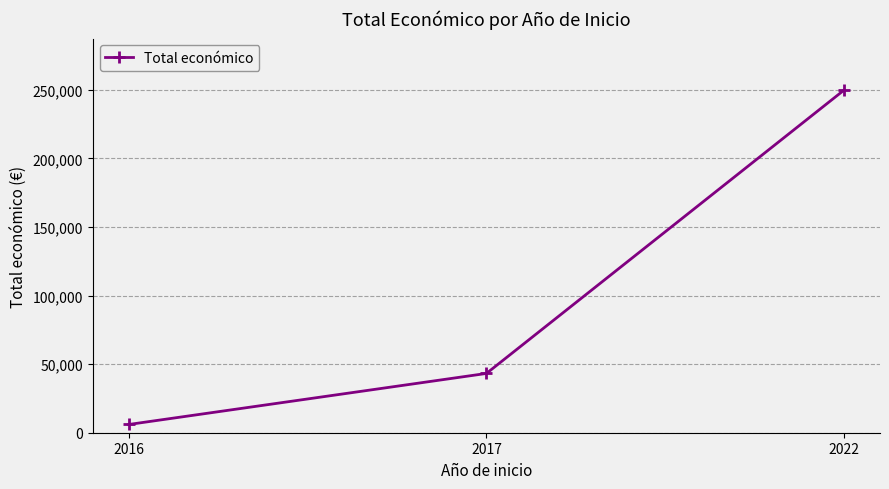

Is it true that the value at 2017 is 28996?

False